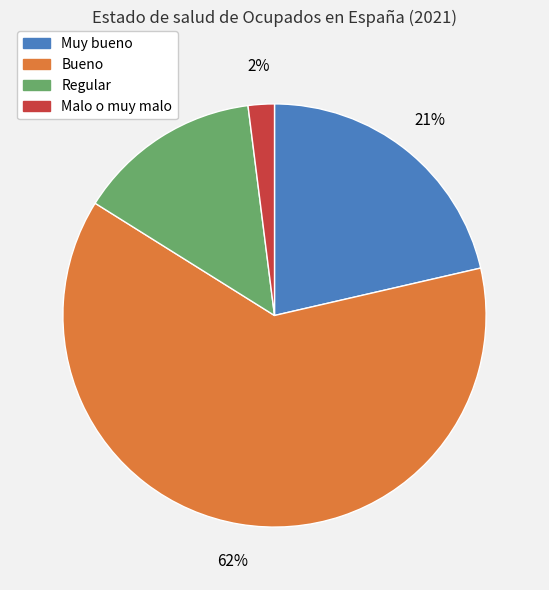

To the nearest percent, what is the average slice percentage?

25%